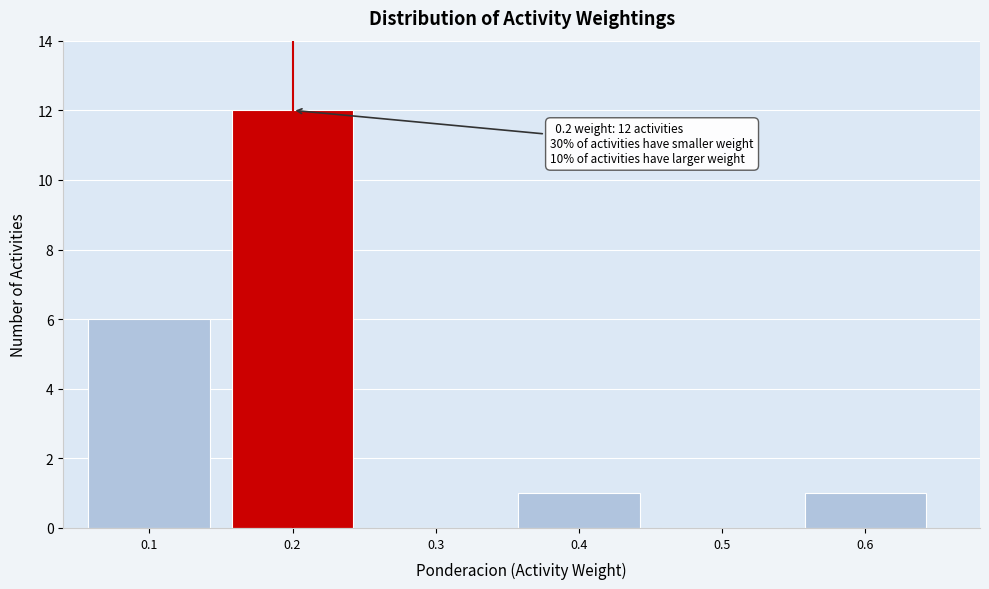

Which range on the x-axis has the tallest bar?

0.15 to 0.25